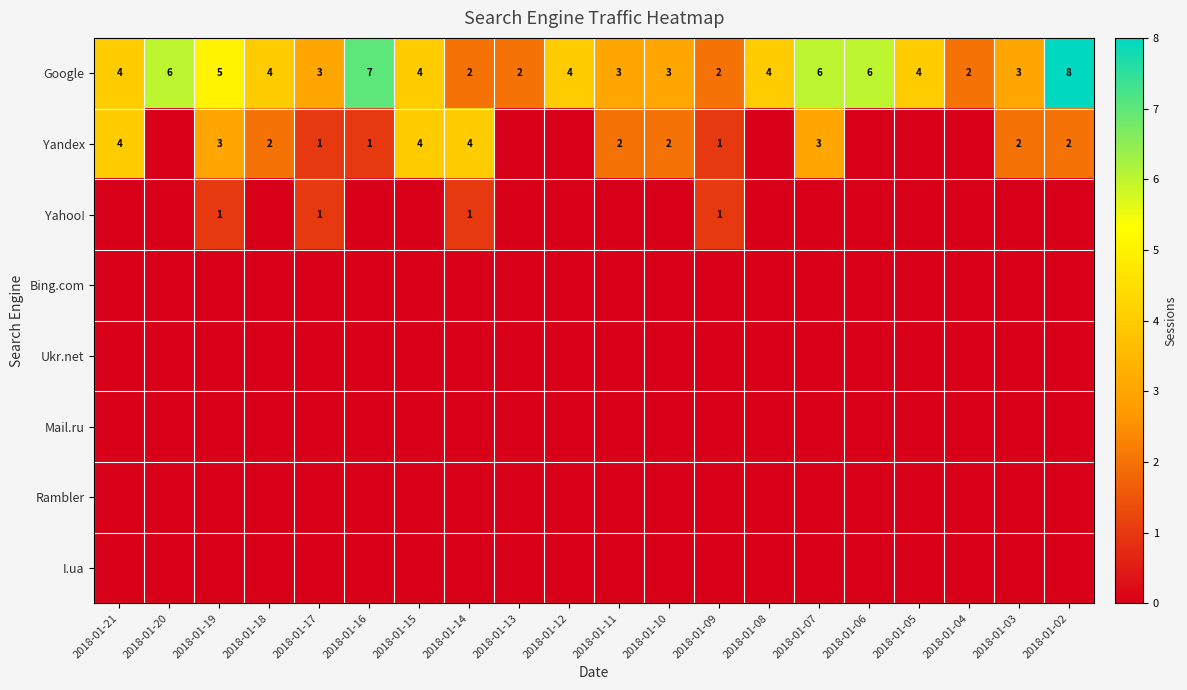

What is the difference between the Google values at 2018-01-16 and 2018-01-15?

3